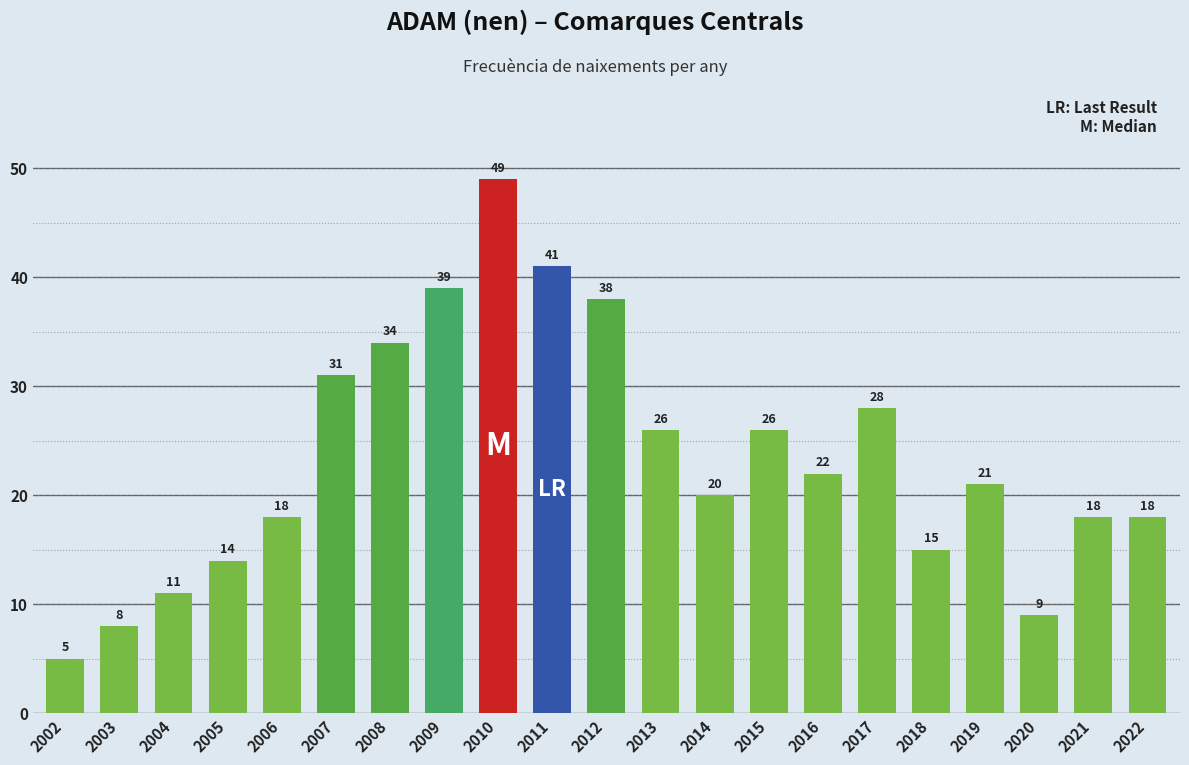

What is the difference between the values at 2003 and 2014?

12